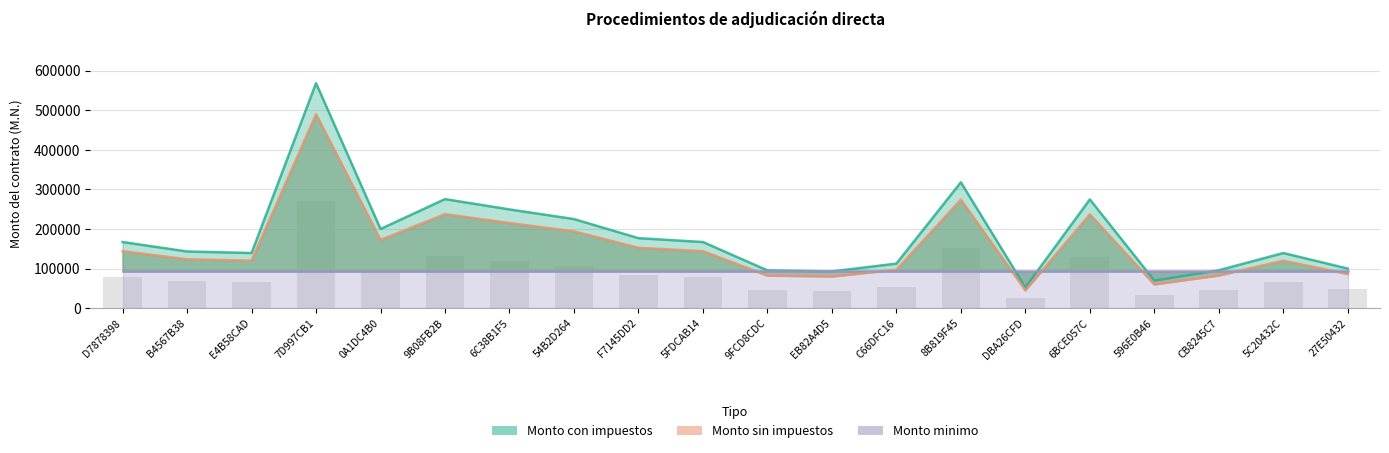

At which category is the sum across all series the highest?

7D997CB1